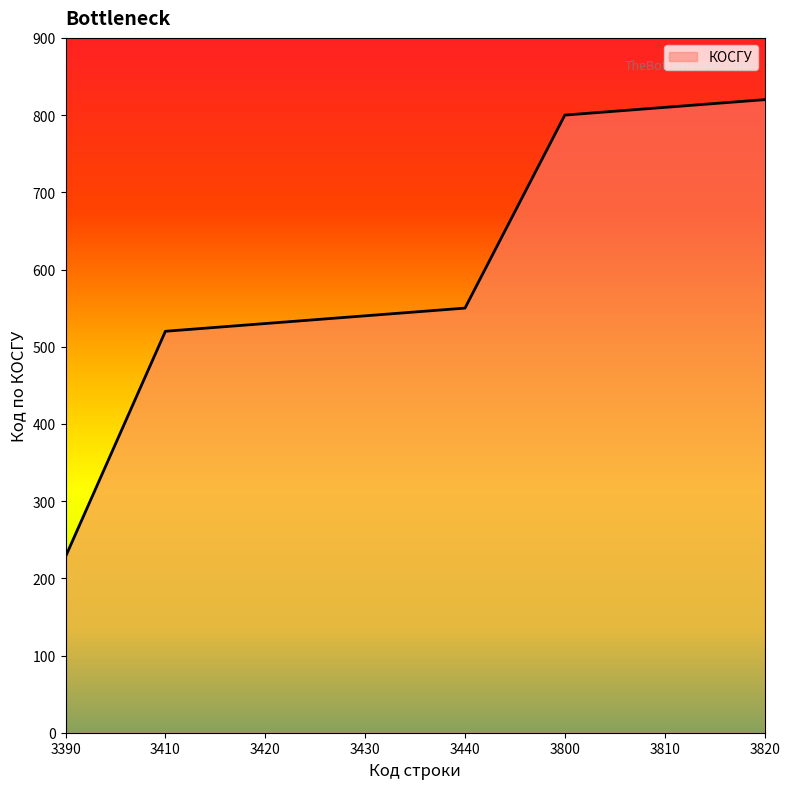

What is the approximate value at 3430?

540